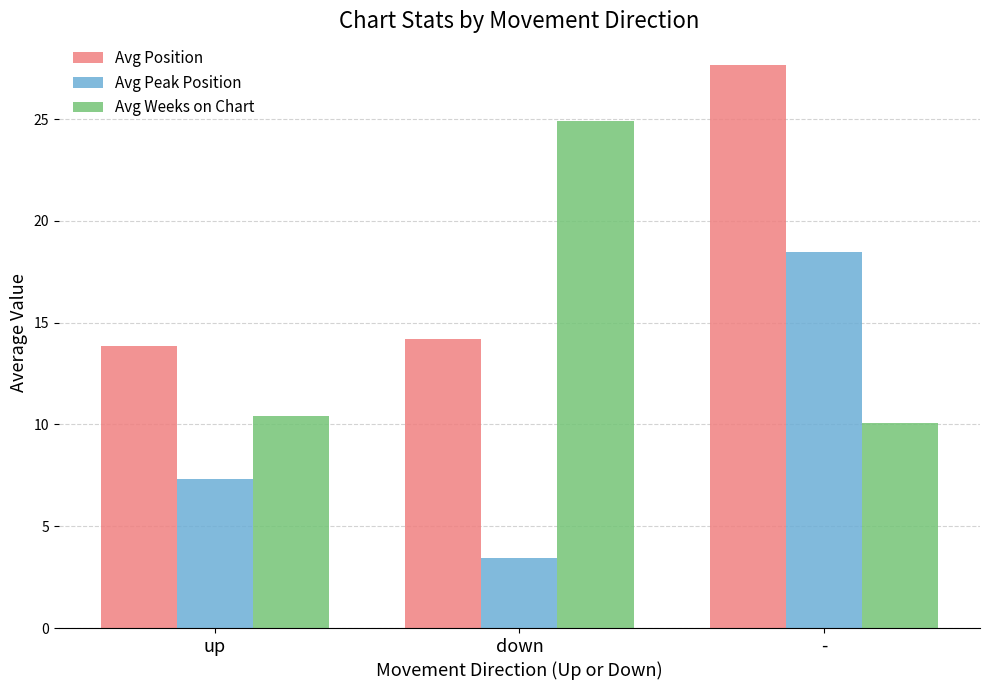

Read the Avg Position value at up.

13.8